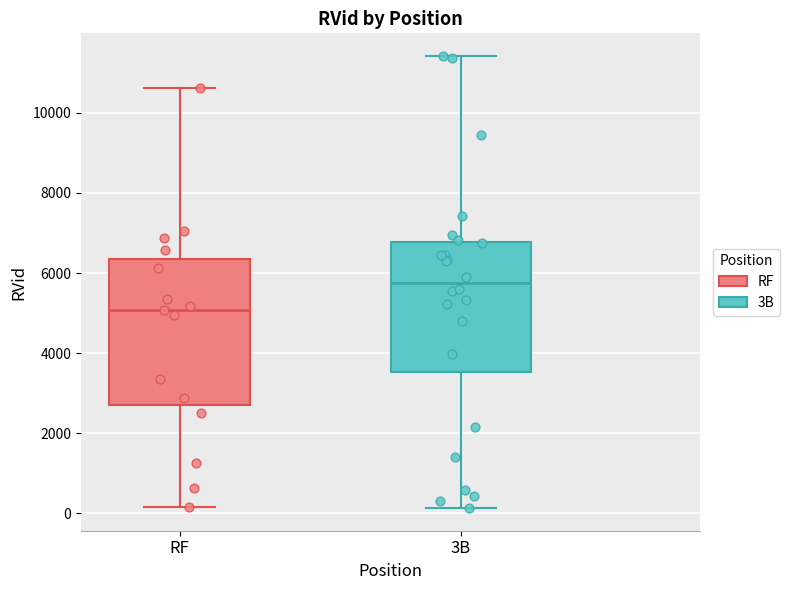

Which box's median line is the lowest?

RF